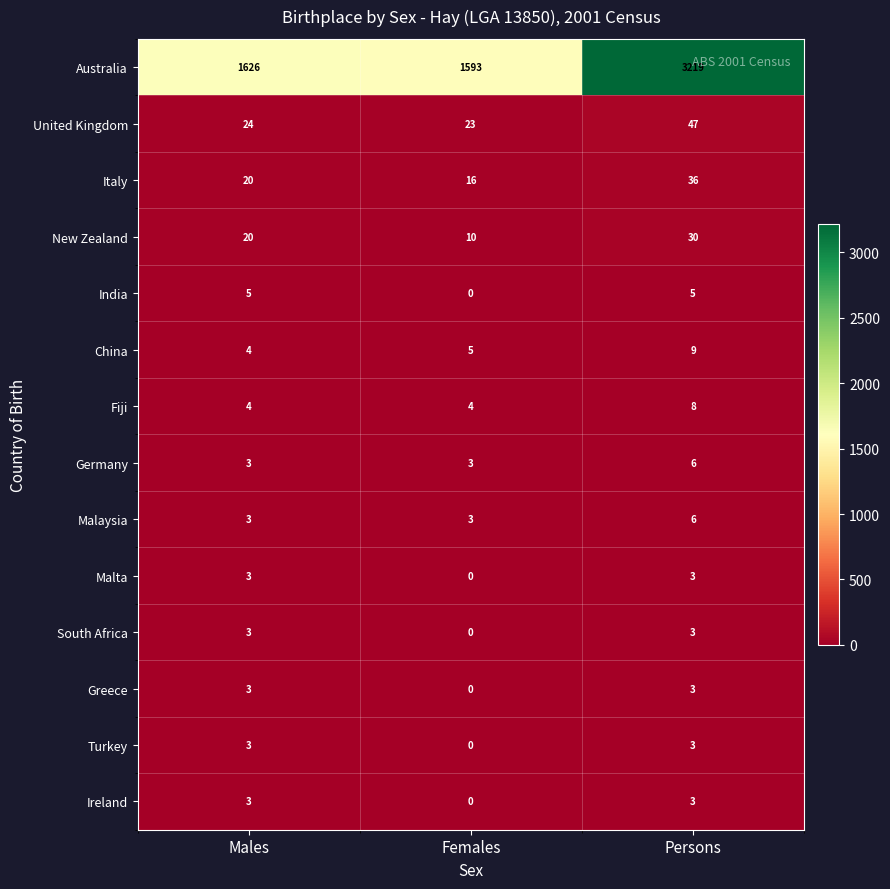

What is the greatest value displayed?

3219